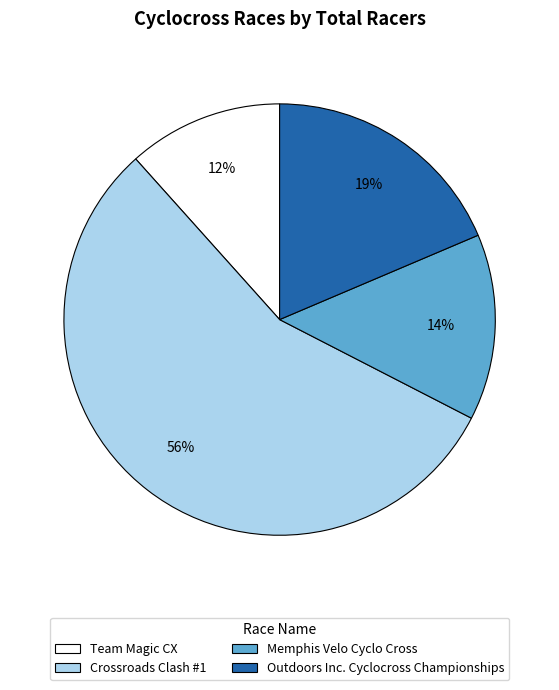

To the nearest percent, what is the difference between the Outdoors Inc. Cyclocross Championships and Crossroads Clash #1 slice percentages?

37%